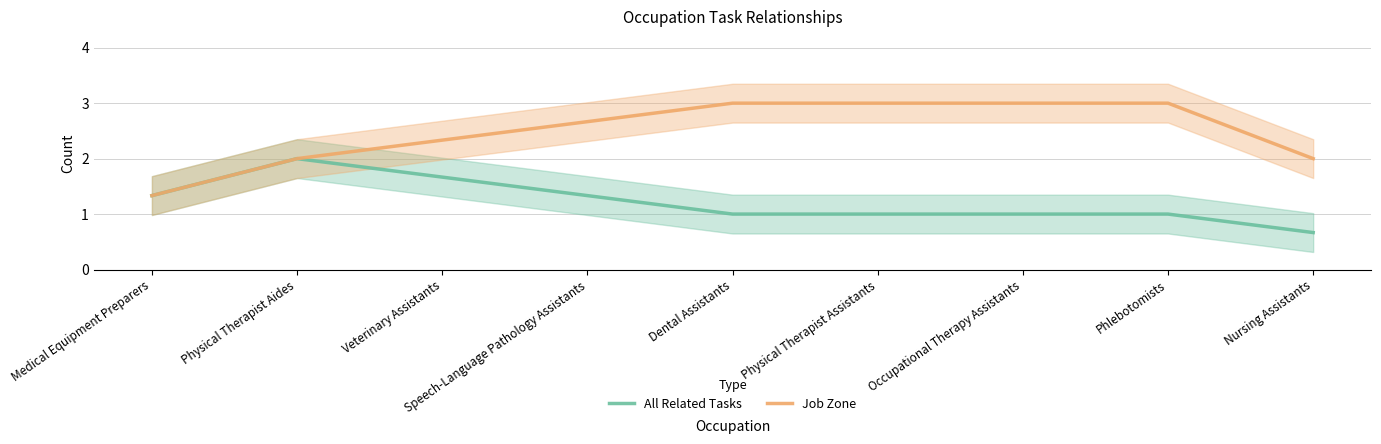

Reading left to right, list all the values displayed in this chart.

All Related Tasks: Medical Equipment Preparers=1.3	Physical Therapist Aides=2.0	Veterinary Assistants=1.7	Speech-Language Pathology Assistants=1.3	Dental Assistants=1.0	Physical Therapist Assistants=1.0	Occupational Therapy Assistants=1.0	Phlebotomists=1.0	Nursing Assistants=0.7
Job Zone: Medical Equipment Preparers=1.3	Physical Therapist Aides=2.0	Veterinary Assistants=2.3	Speech-Language Pathology Assistants=2.7	Dental Assistants=3.0	Physical Therapist Assistants=3.0	Occupational Therapy Assistants=3.0	Phlebotomists=3.0	Nursing Assistants=2.0